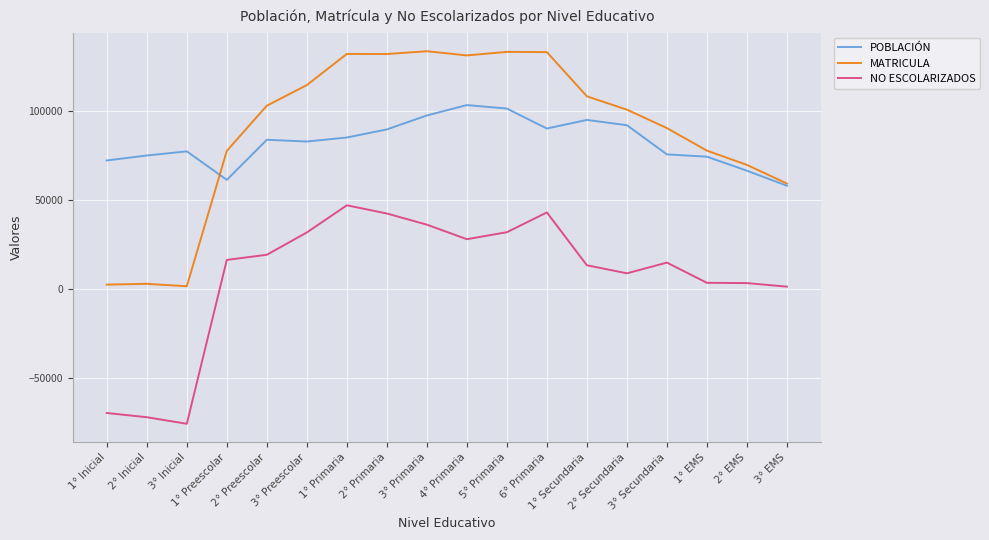

What is the total value across all series at 3° Inicial?

2948